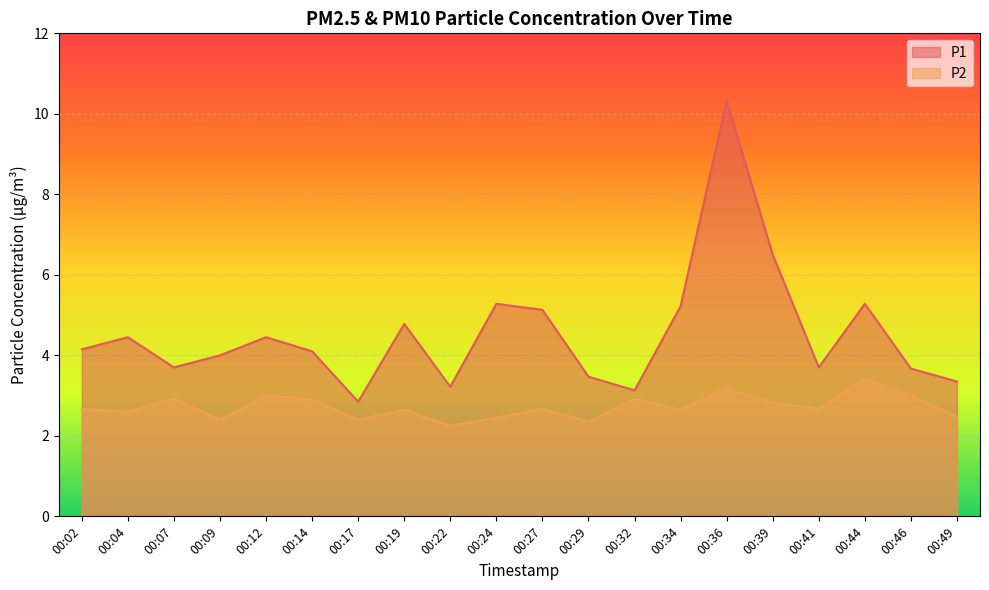

Read the P2 value at 00:09.

2.4